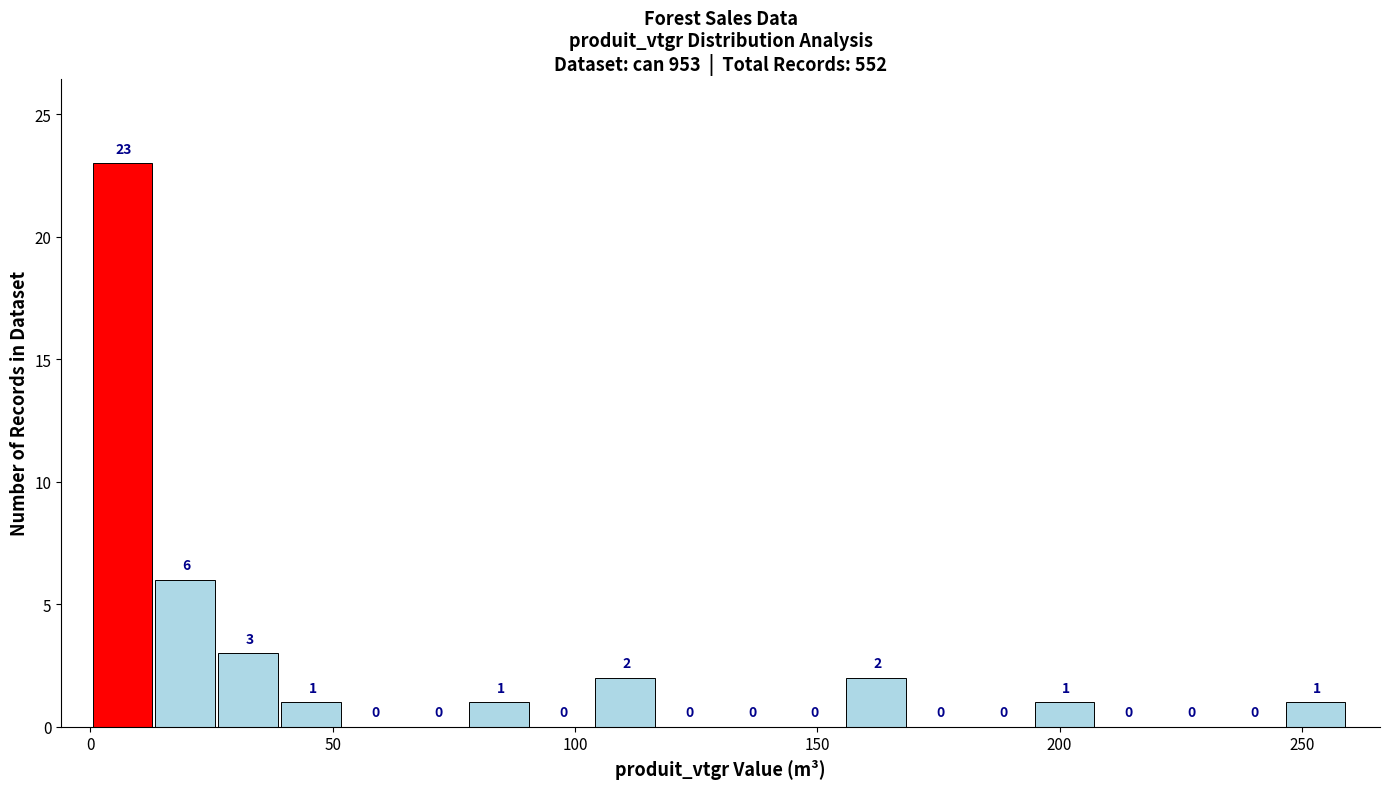

Read against the x-axis, roughly where is the centre of the tallest bar?

5